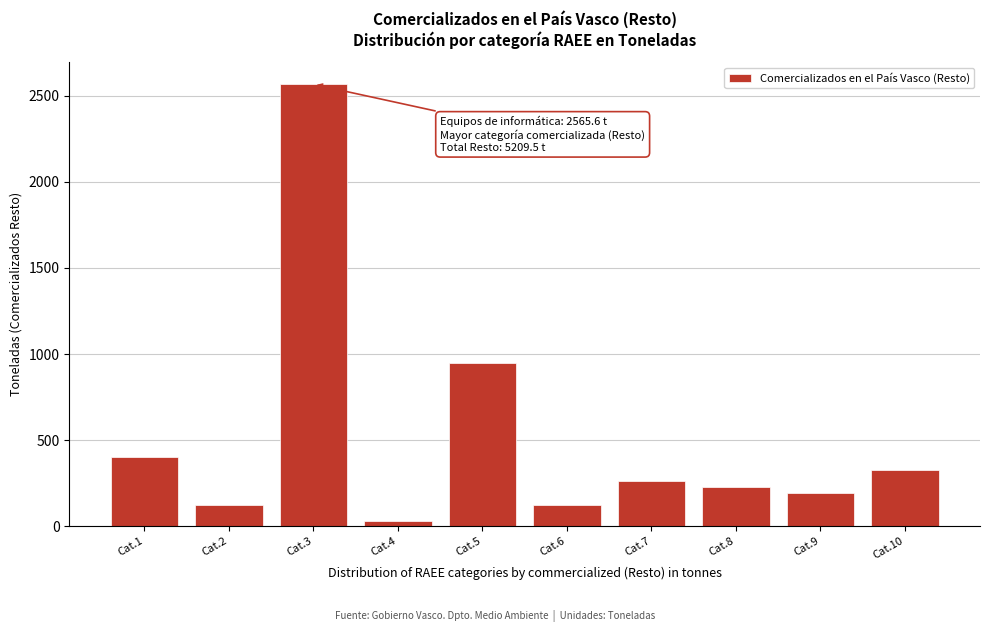

What is the difference between the maximum and second lowest values?

2443.8